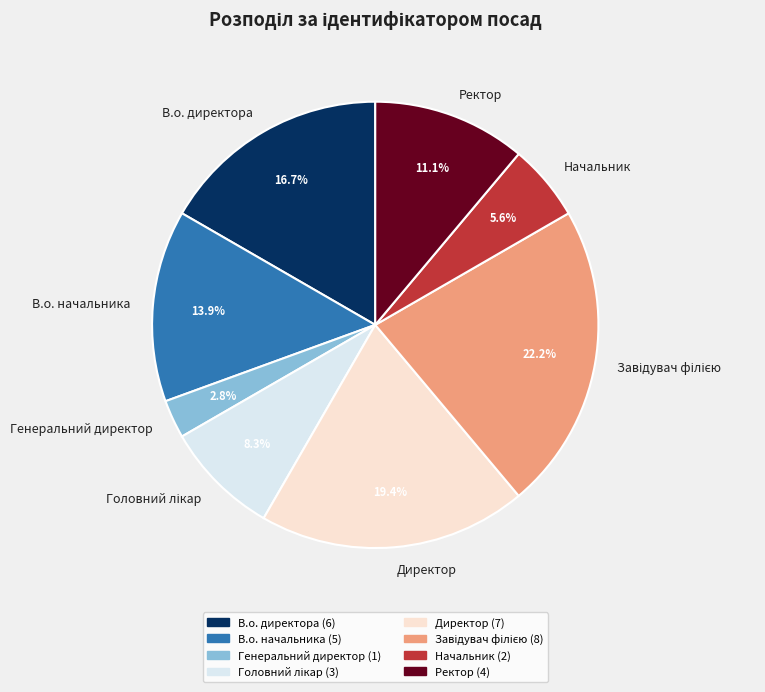

True or false: Генеральний директор accounts for 3% of the total.

True